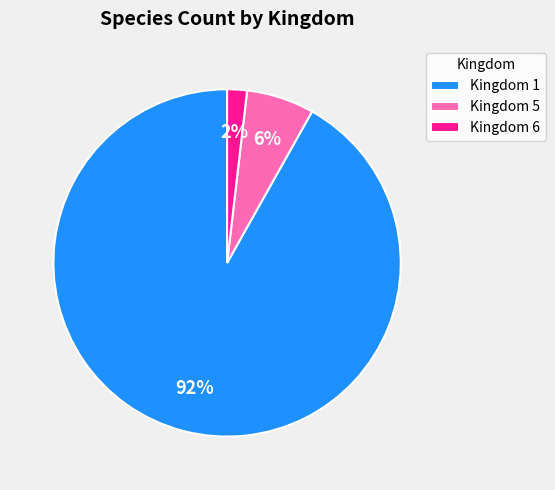

Which slice is the largest?

Kingdom 1